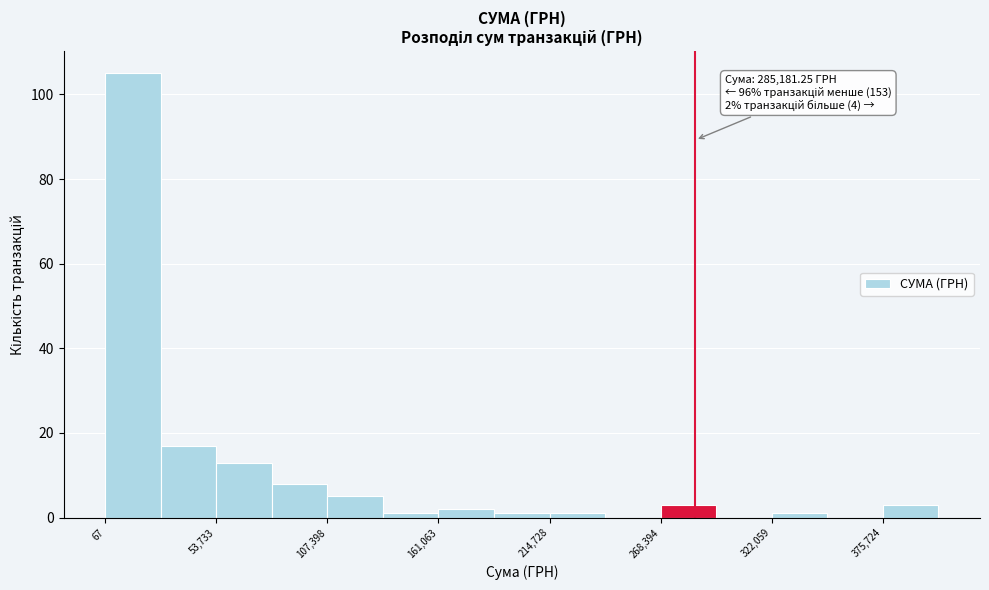

Around what value on the x-axis is the tallest bar? Give the approximate position of its centre, as read against the axis.

10000